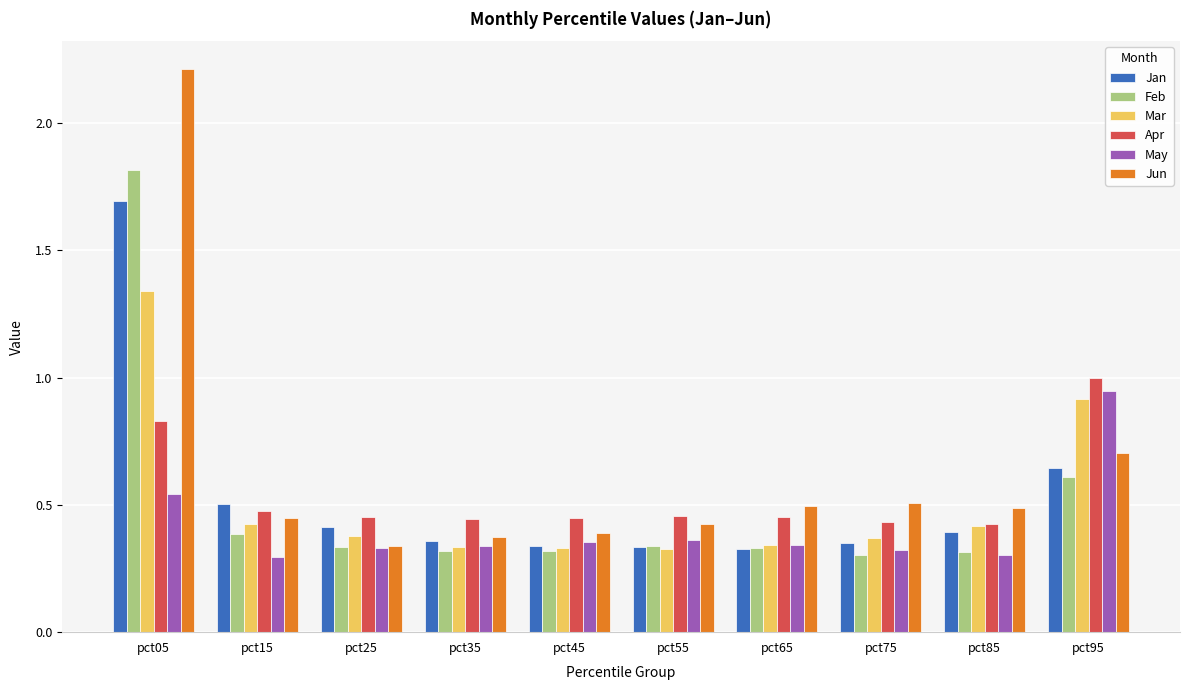

Which series has the largest total across all categories?

Jun